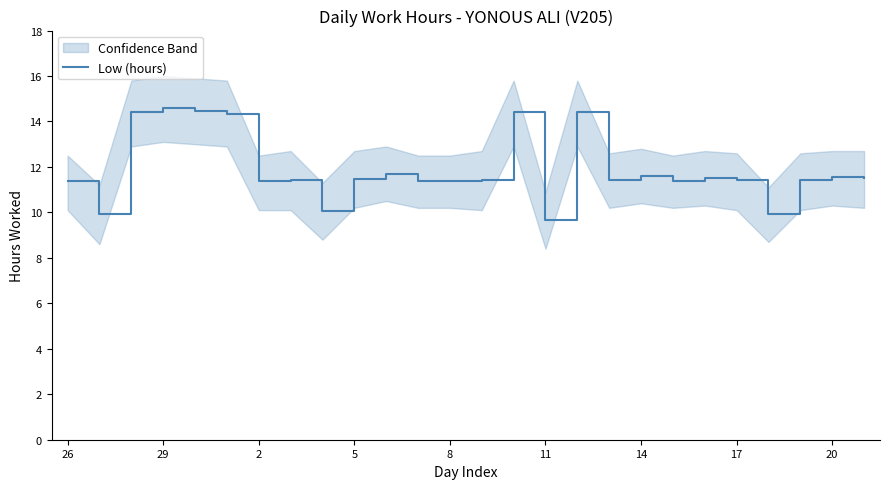

Where does the data first go above 11?

26